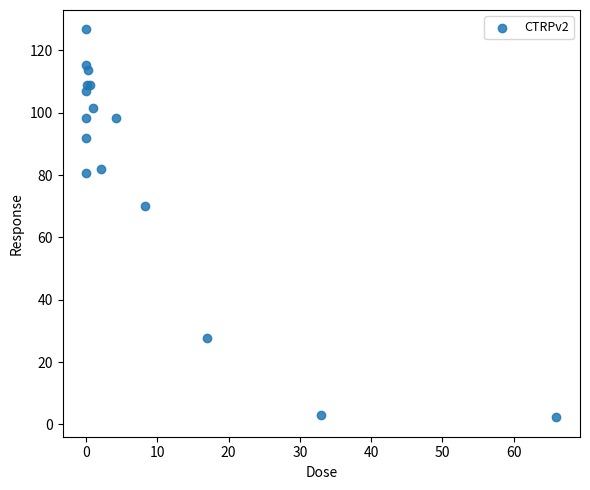

What Y value in the scatter plot is closest to 64?

70.2